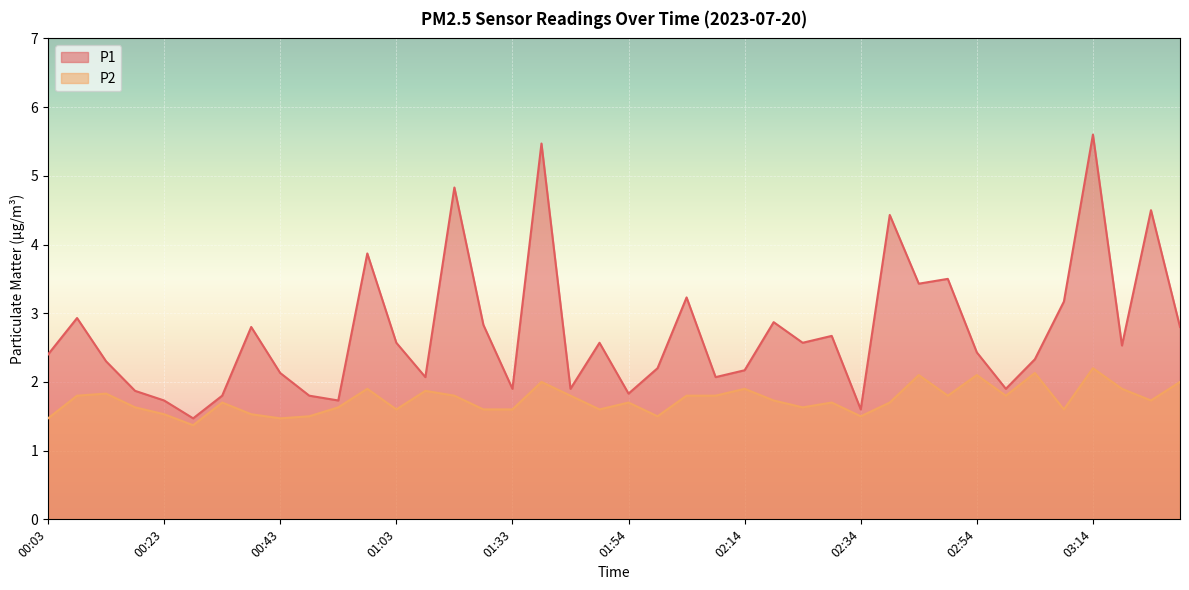

What is the average value of the P2 series?

1.7